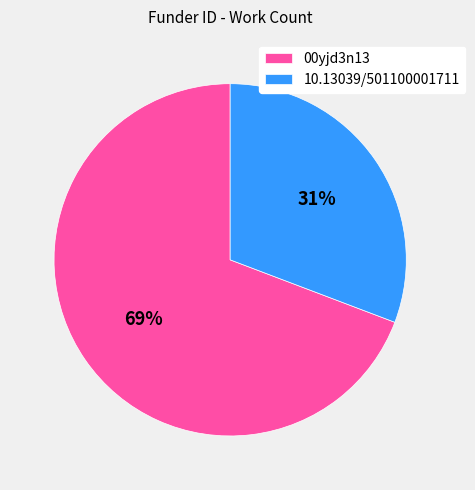

Is 10.13039/501100001711 the majority of the pie?

No